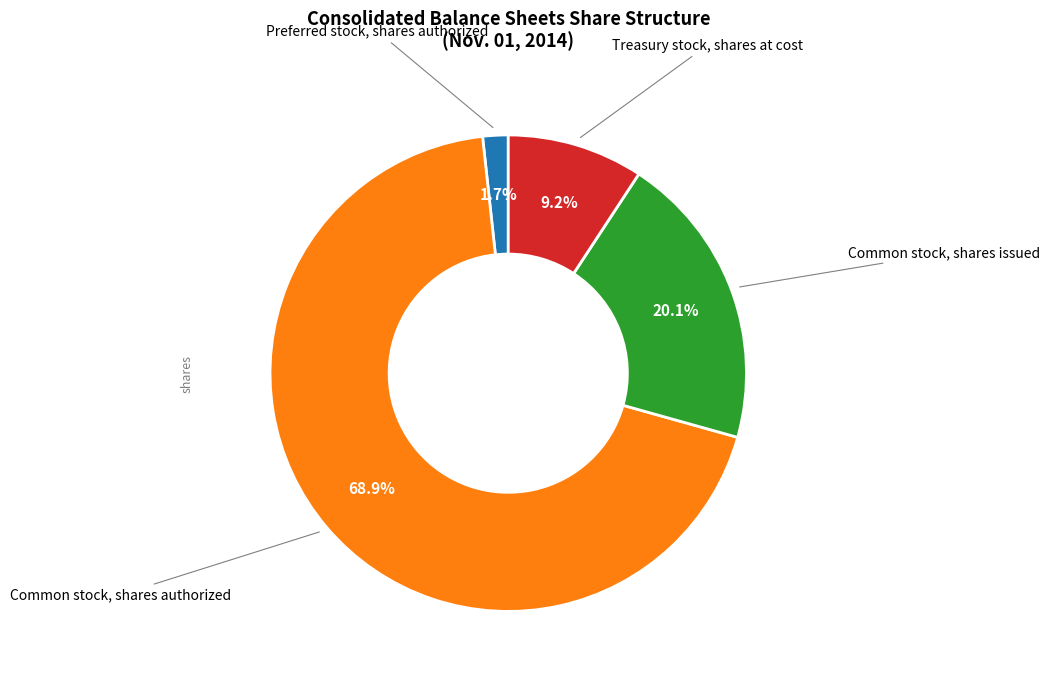

Between Treasury stock, shares at cost and Preferred stock, shares authorized, which is larger?

Treasury stock, shares at cost